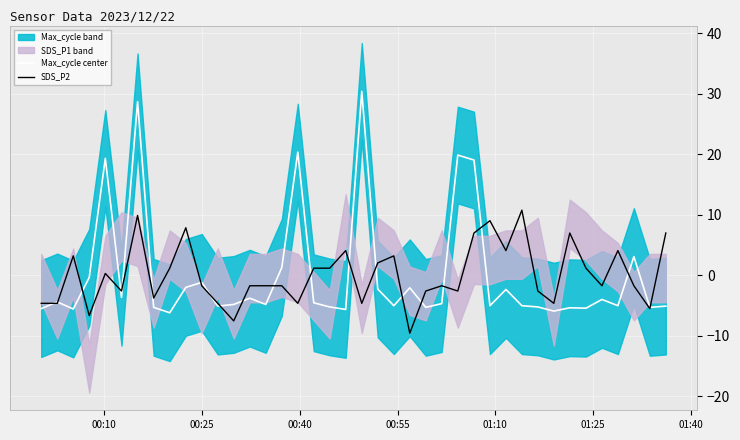

What is the difference between the maximum and minimum values in the Max_cycle center series?

36.6